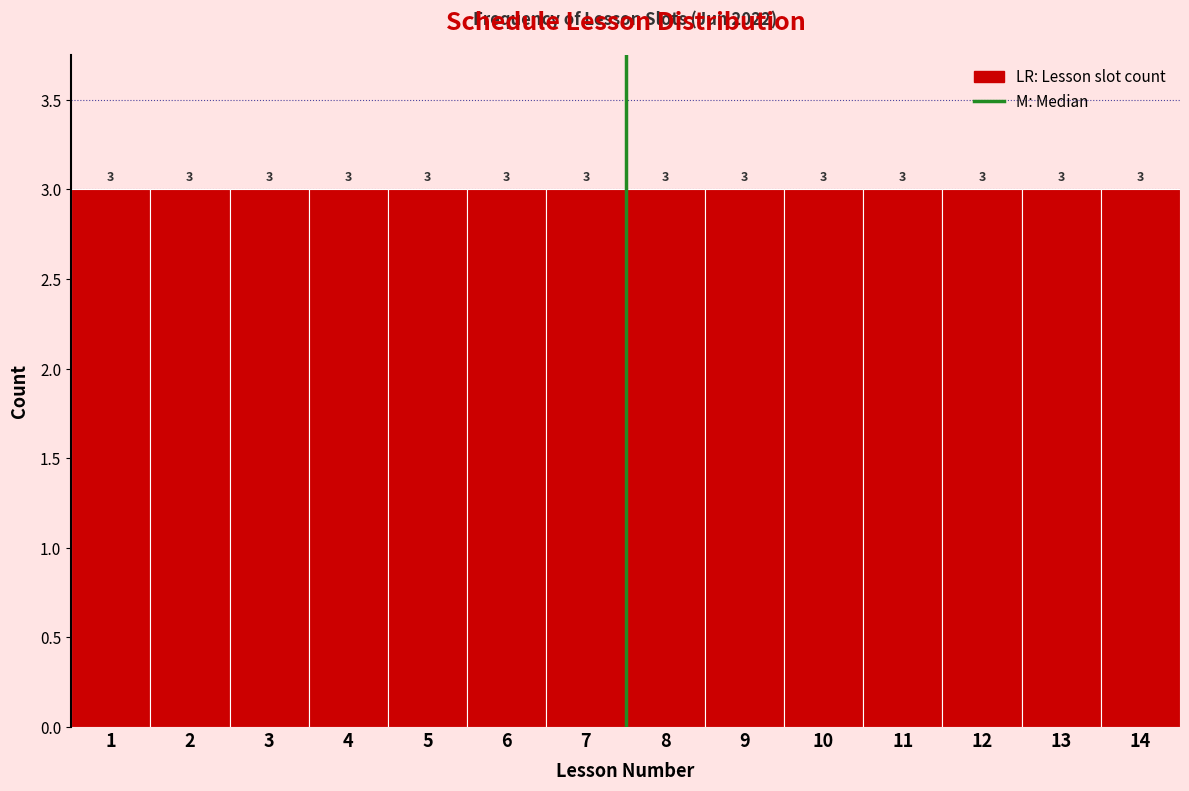

Reading left to right, list every bar in this chart as the range it spans on the x-axis followed by its height.

0.5 to 1.5: 3
1.5 to 2.5: 3
2.5 to 3.5: 3
3.5 to 4.5: 3
4.5 to 5.5: 3
5.5 to 6.5: 3
6.5 to 7.5: 3
7.5 to 8.5: 3
8.5 to 9.5: 3
9.5 to 10.5: 3
10.5 to 11.5: 3
11.5 to 12.5: 3
12.5 to 13.5: 3
13.5 to 14.5: 3